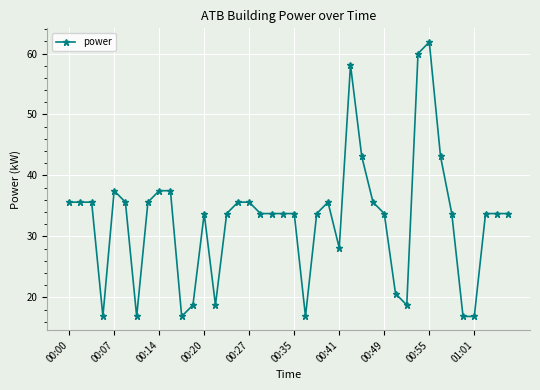

True or false: there are more than 2 points higher than both neighbors.

True